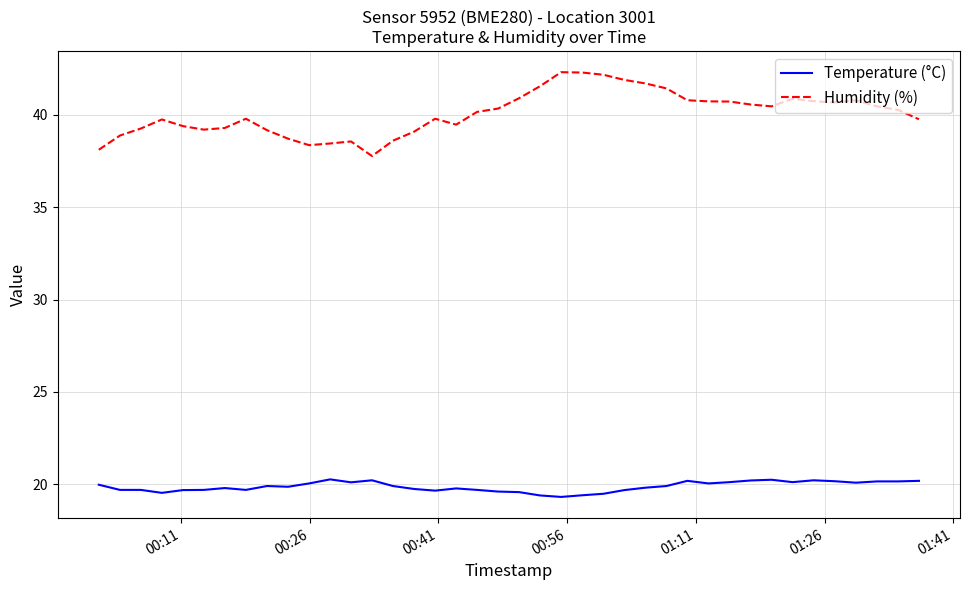

True or false: Humidity (%) and Temperature (°C) intersect in this chart.

False